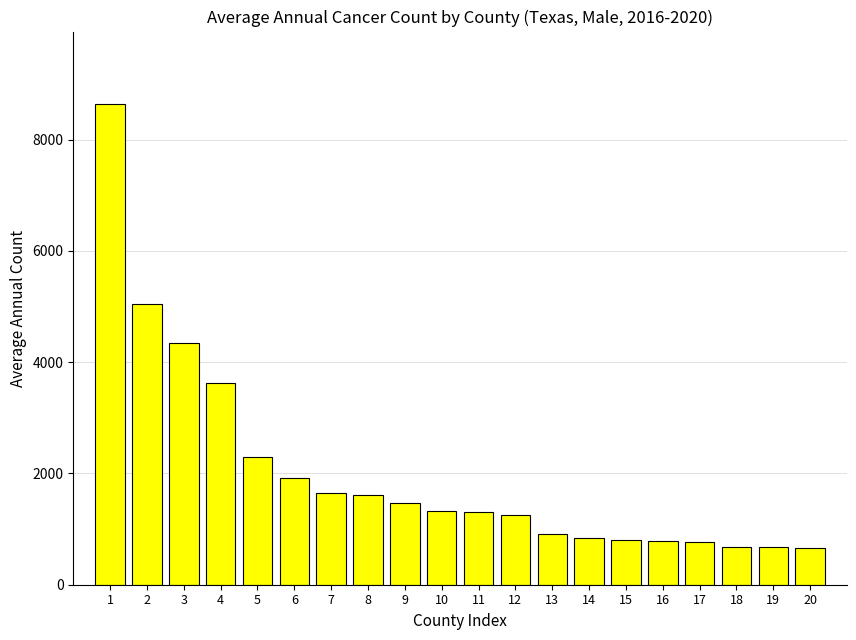

How many bars are there in total?

20